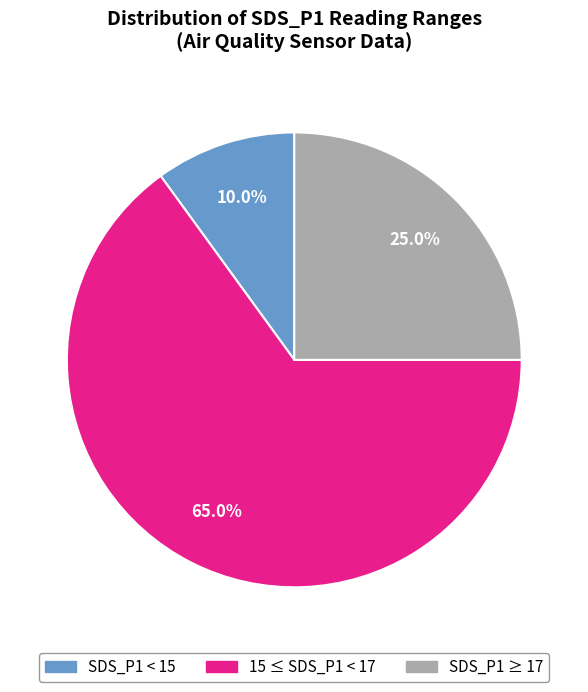

How much of the chart is everything except SDS_P1 < 15?

90.0%